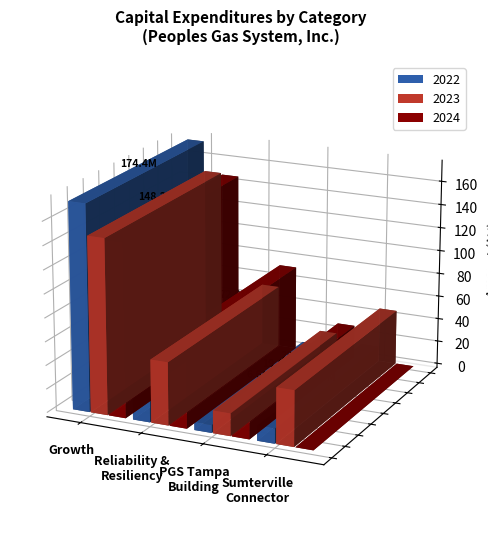

Which category has the lowest value in the 2024 series?

Sumterville
Connector